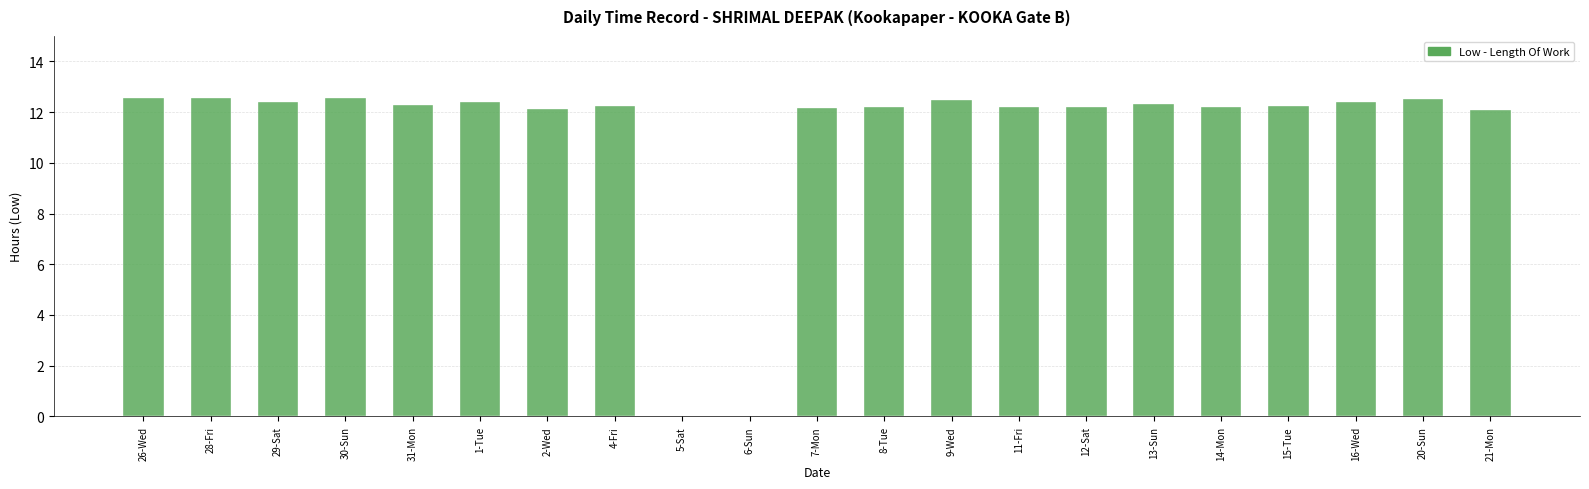

True or false: the data shows 12.2 at 14-Mon.

True